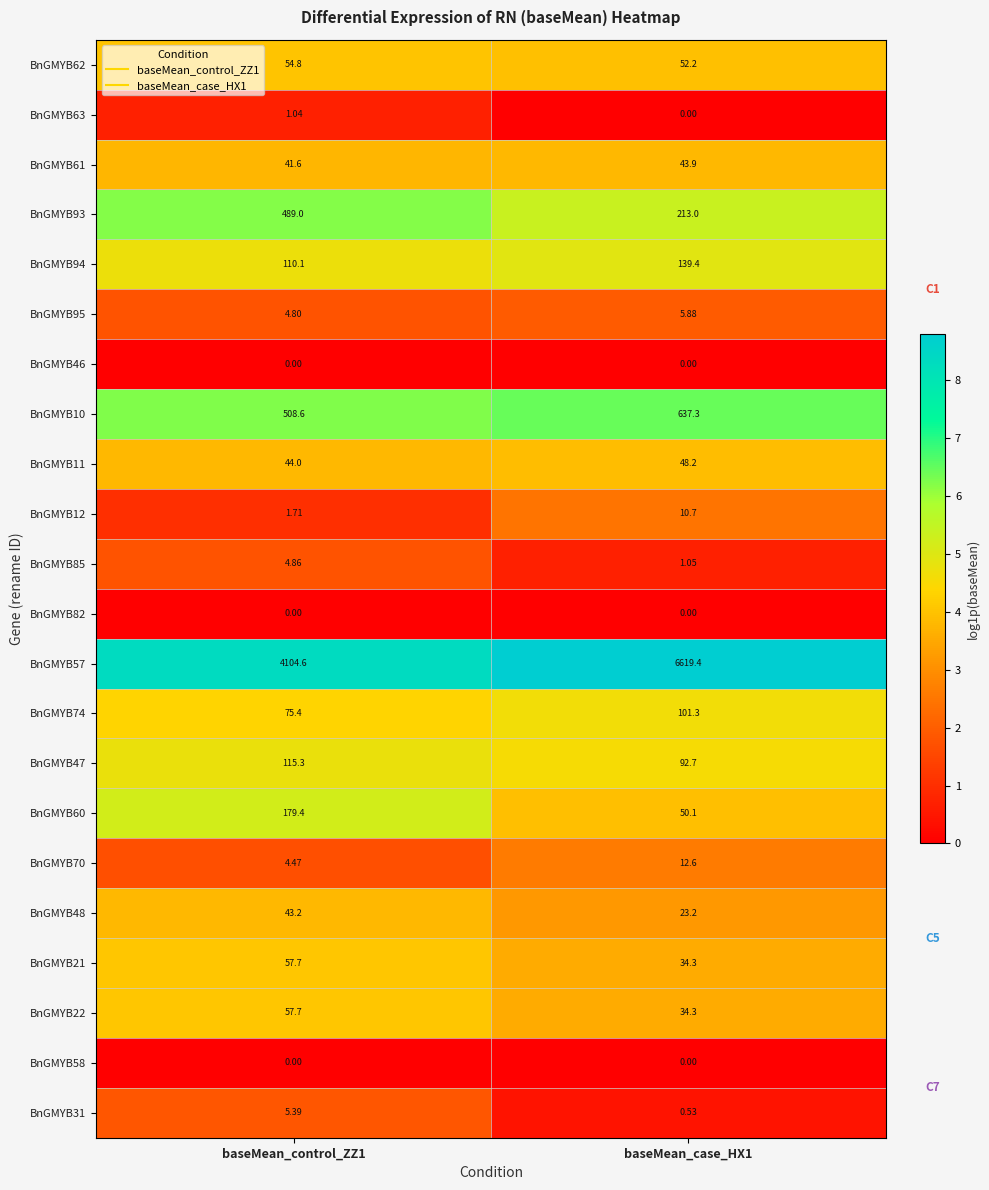

Which series has the largest total across all categories?

BnGMYB57